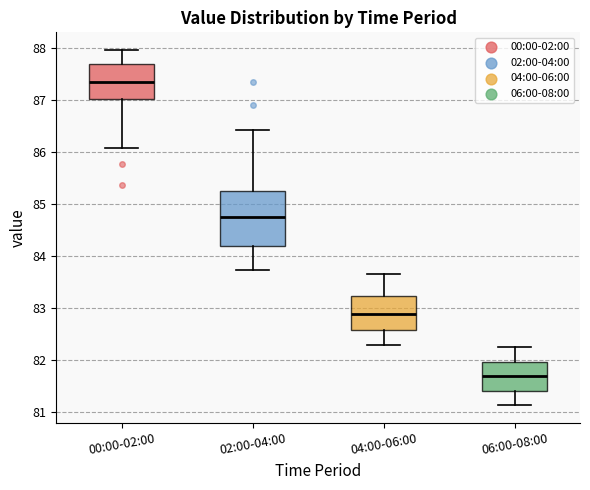

Reading left to right, read every box against the y-axis: the position of its median line, the range the box covers, and the ends of its whiskers. The values are not printed on the chart, so give them approximately, as read against the axis.

00:00-02:00: median 87.3, box 87.0 to 87.7, whiskers 86.1 to 88.0
02:00-04:00: median 84.8, box 84.2 to 85.3, whiskers 83.7 to 86.4
04:00-06:00: median 82.9, box 82.6 to 83.2, whiskers 82.3 to 83.7
06:00-08:00: median 81.7, box 81.4 to 82.0, whiskers 81.1 to 82.2